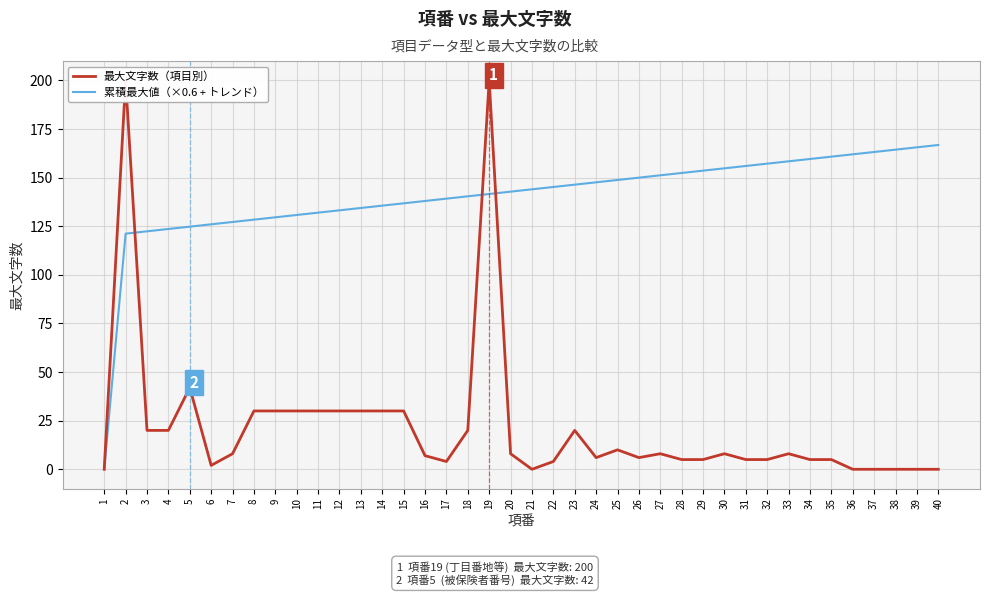

What are all the series names shown in the legend?

最大文字数（項目別）, 累積最大値（×0.6 + トレンド）